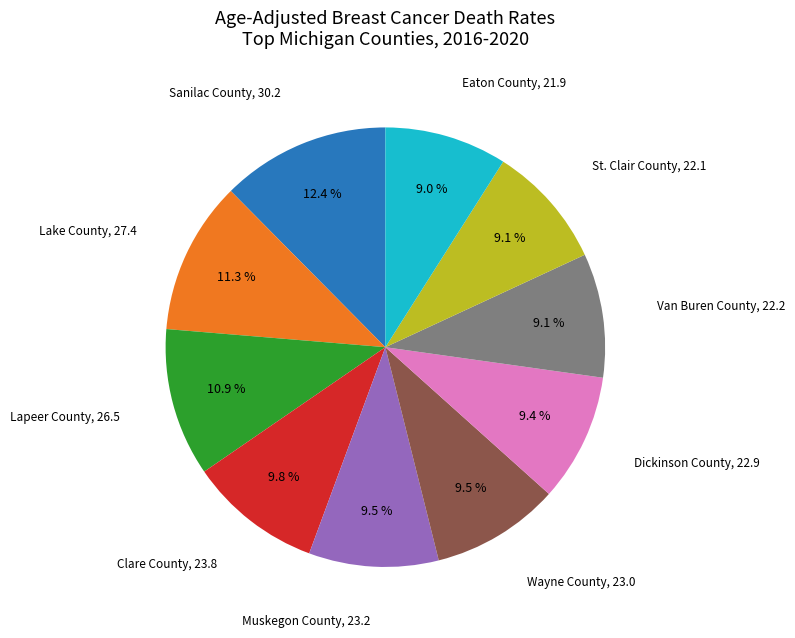

To the nearest percent, what is the difference between the largest and smallest slice percentages?

3%